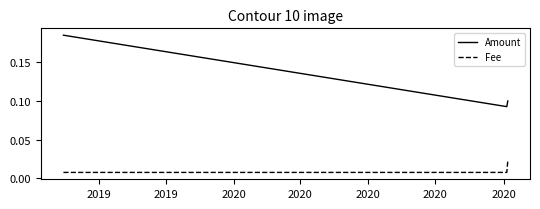

What is the sum of all Amount values?

0.4